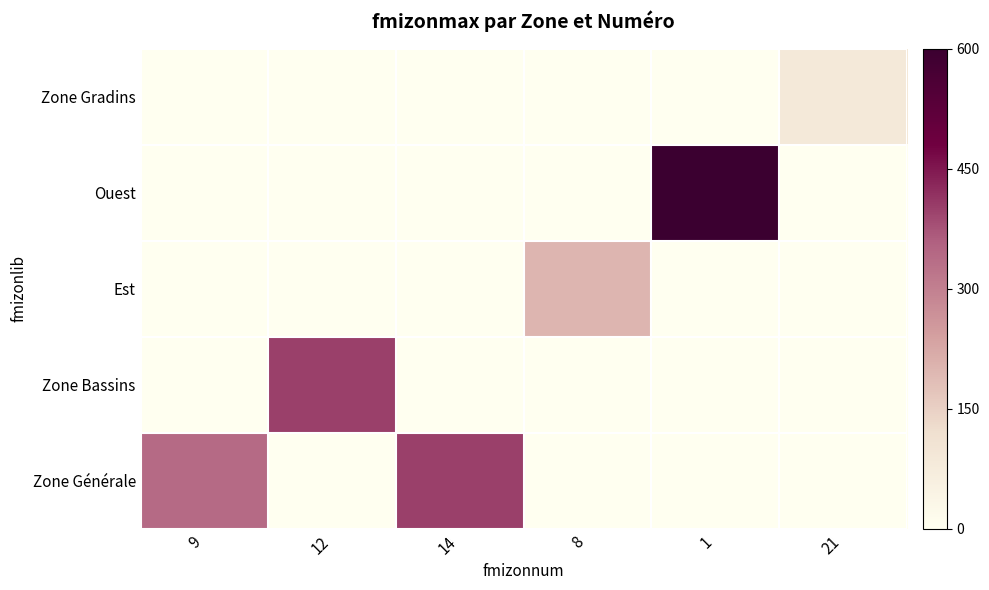

What is the total value across all series at 12?

400